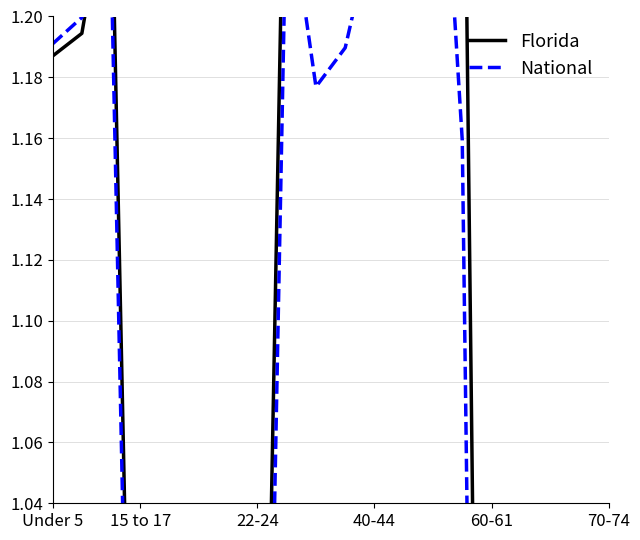

Count the number of categories in the chart.

20